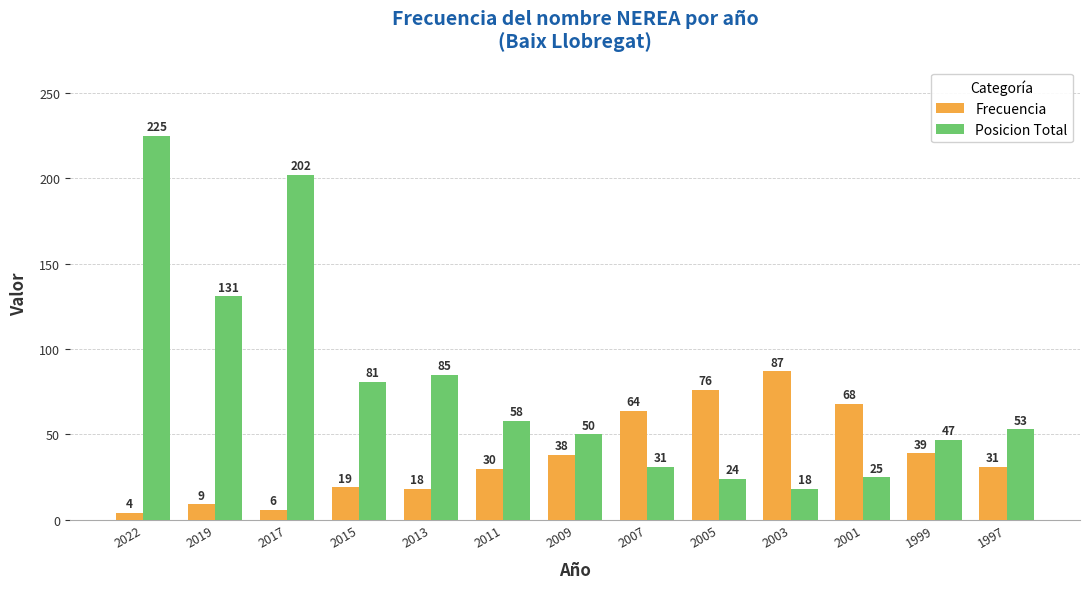

Rank the series at 2013 from lowest to highest value.

Frecuencia, Posicion Total